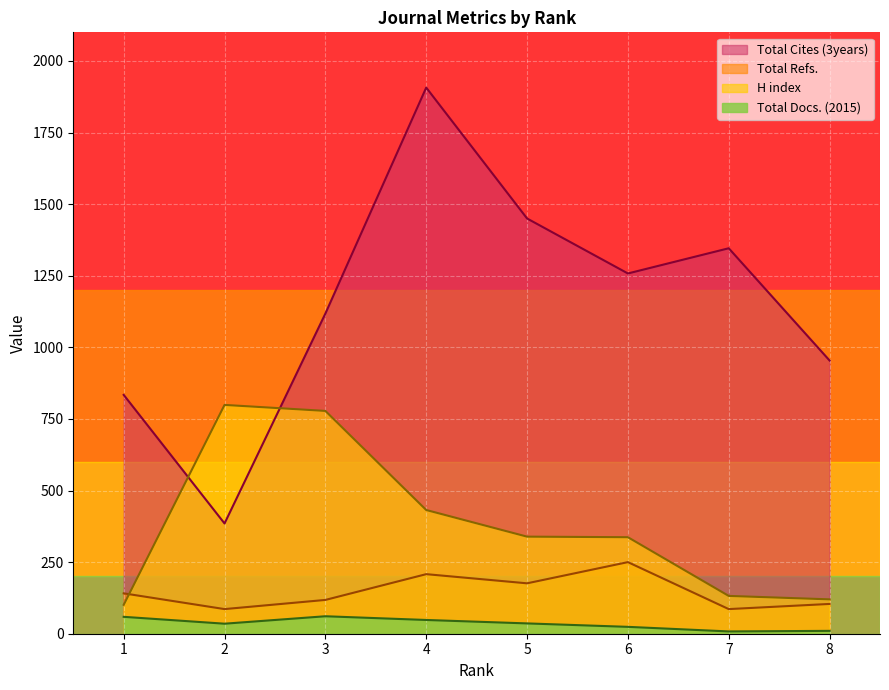

Which series has the widest spread of values?

Total Cites (3years)